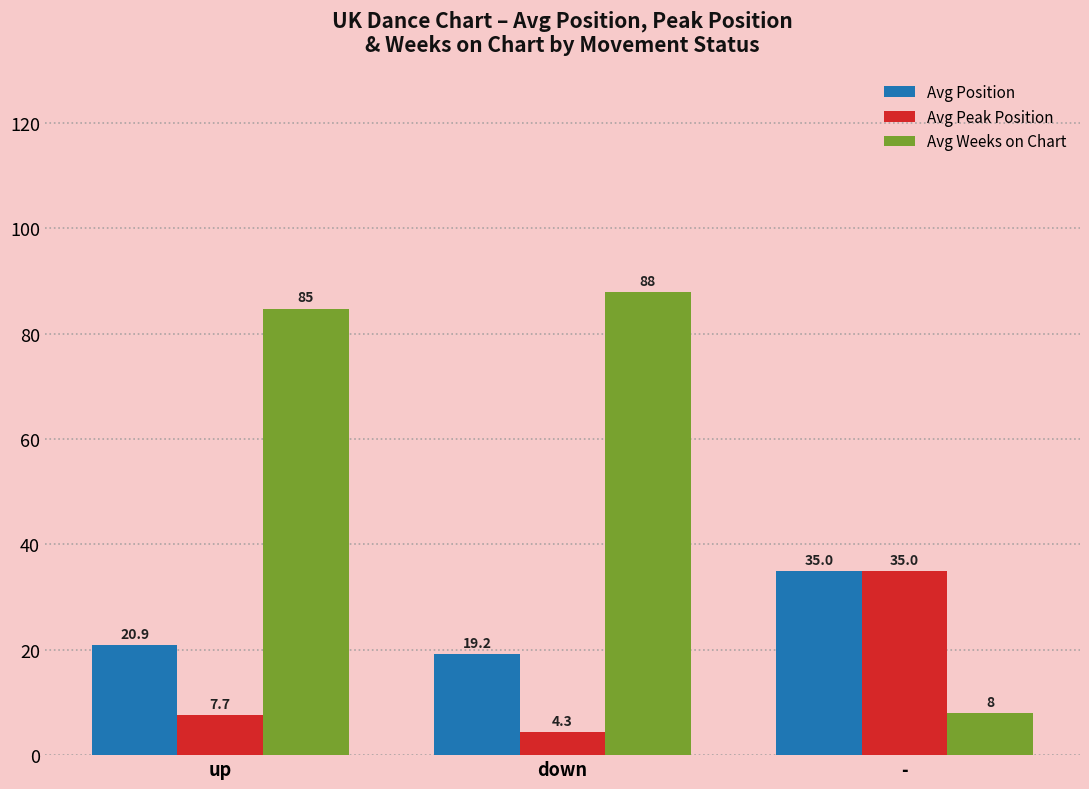

What is the sum of the Avg Weeks on Chart values at down and -?

95.9